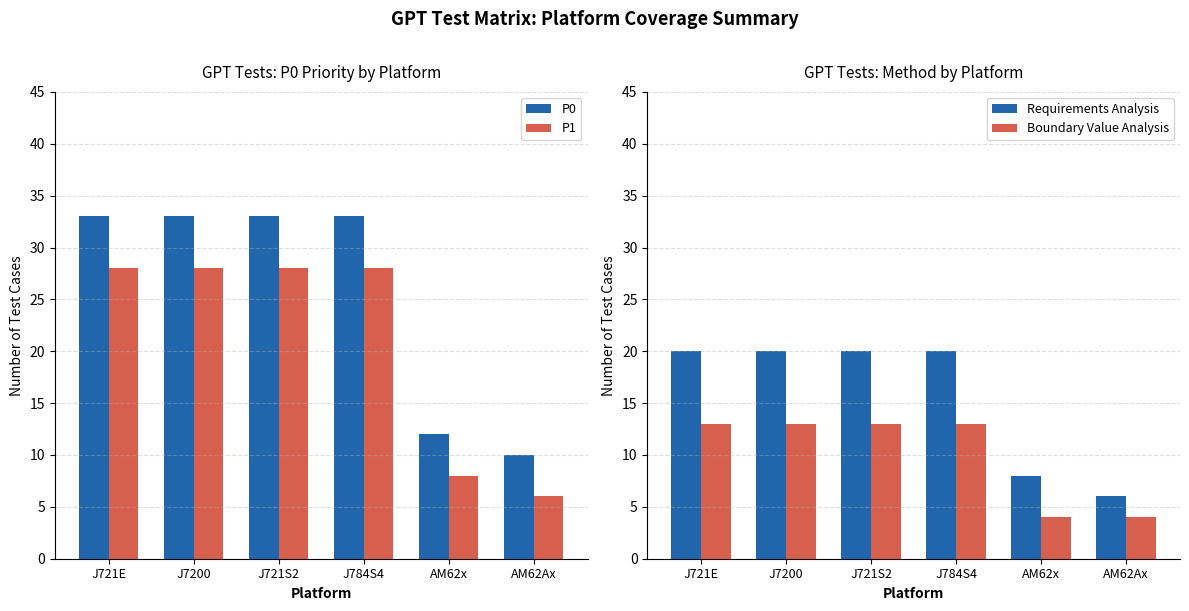

What is the minimum value for Requirements Analysis?

6